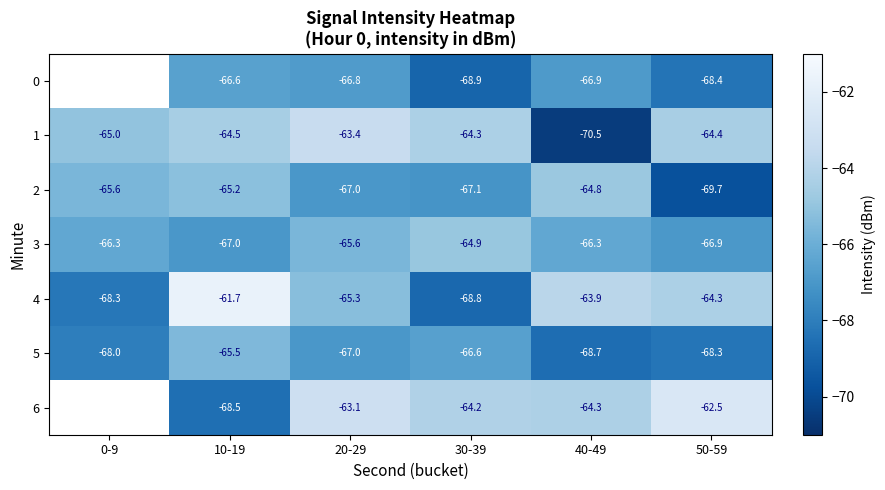

Which series has the largest total across all categories?

1